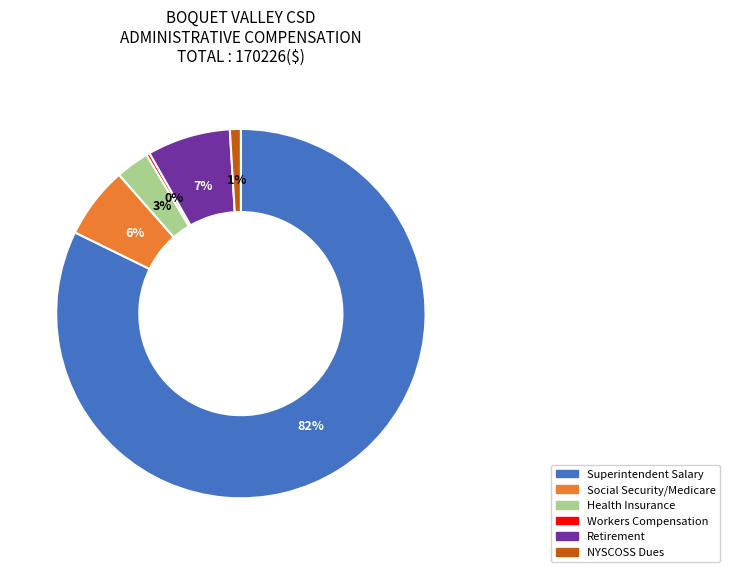

Is the sum of Social Security/Medicare and Workers Compensation greater than half?

No